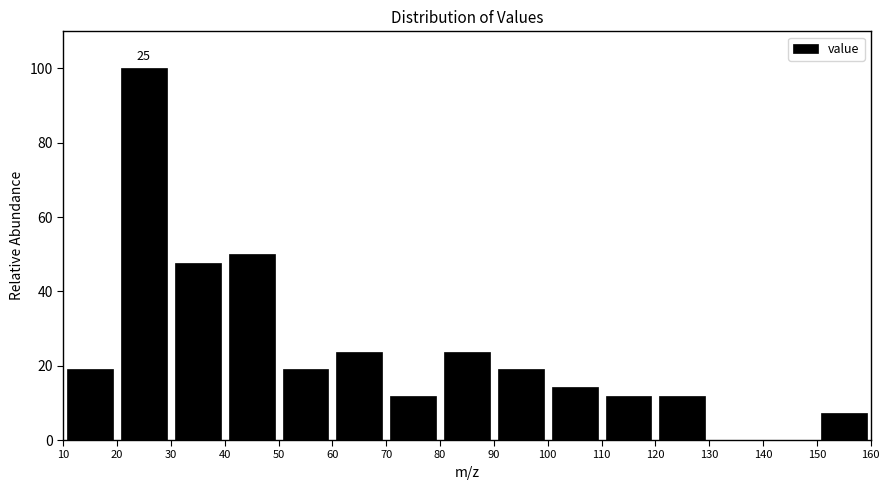

Which range on the x-axis has the tallest bar?

20 to 30